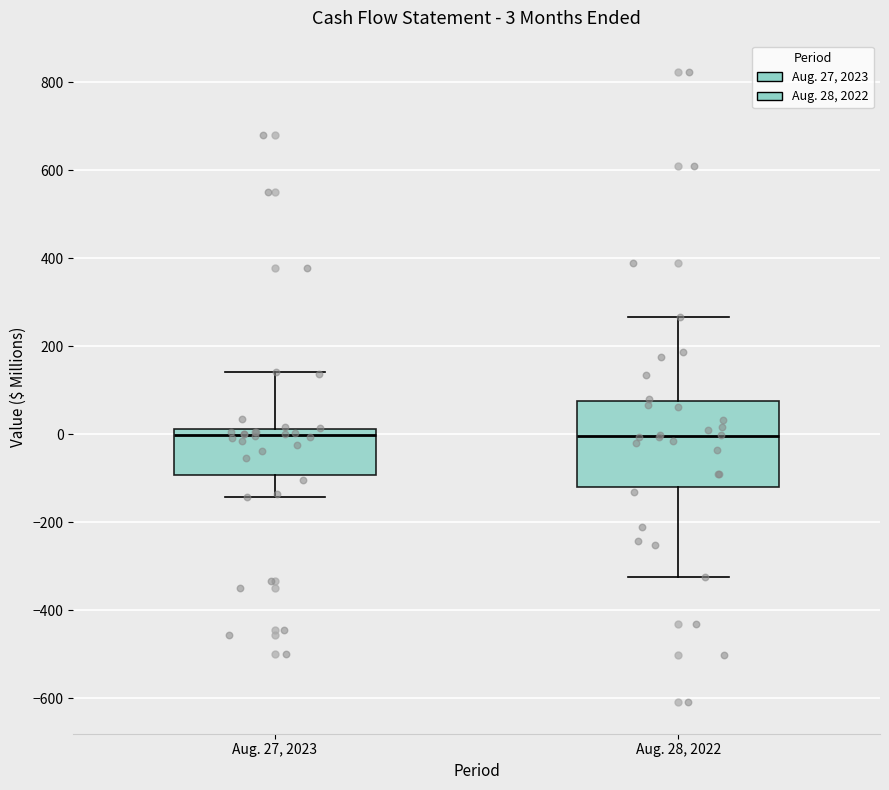

Comparing the boxes themselves (not the whiskers), which one is the tallest?

Aug. 28, 2022